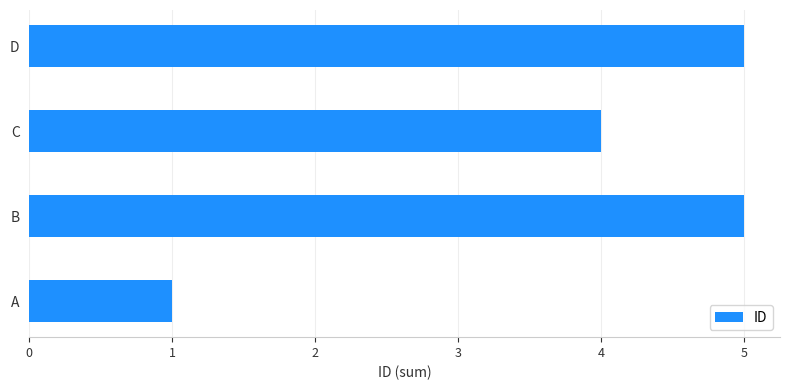

True or false: the data shows 5 at D.

True